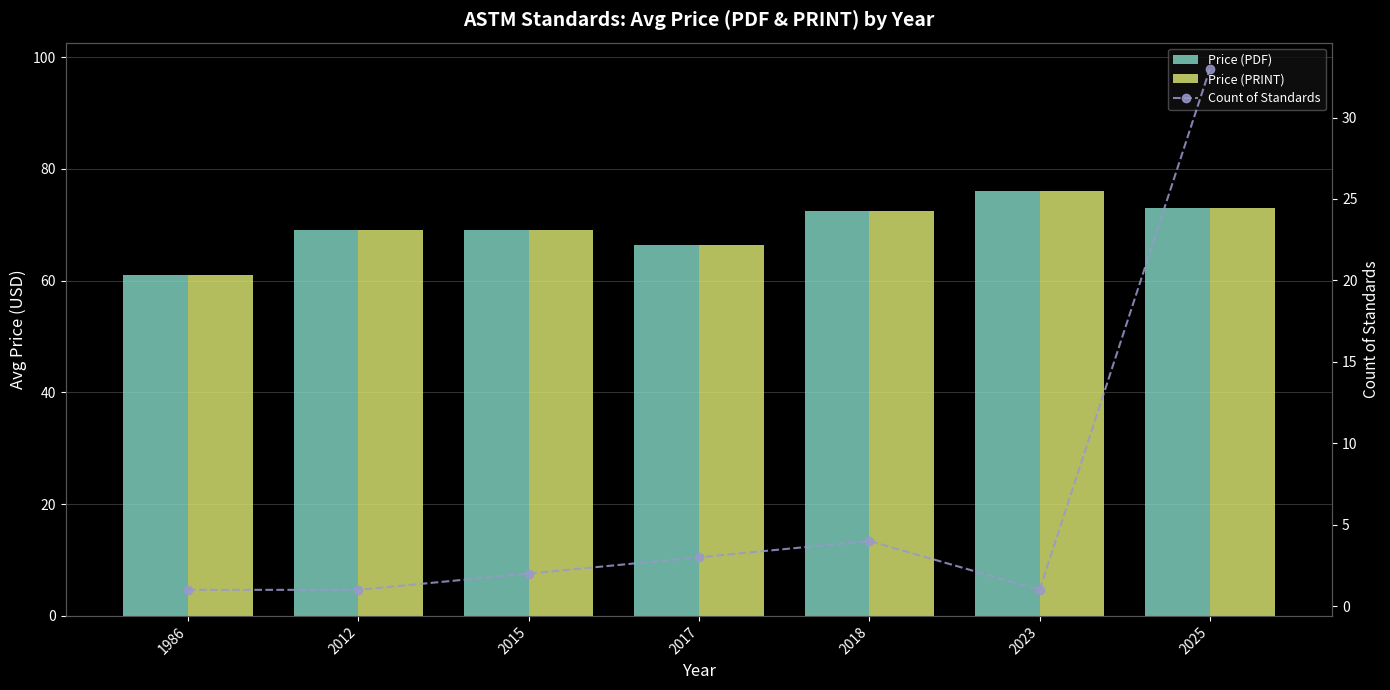

Is it true that Count of Standards equals 0.3 at 2023?

False